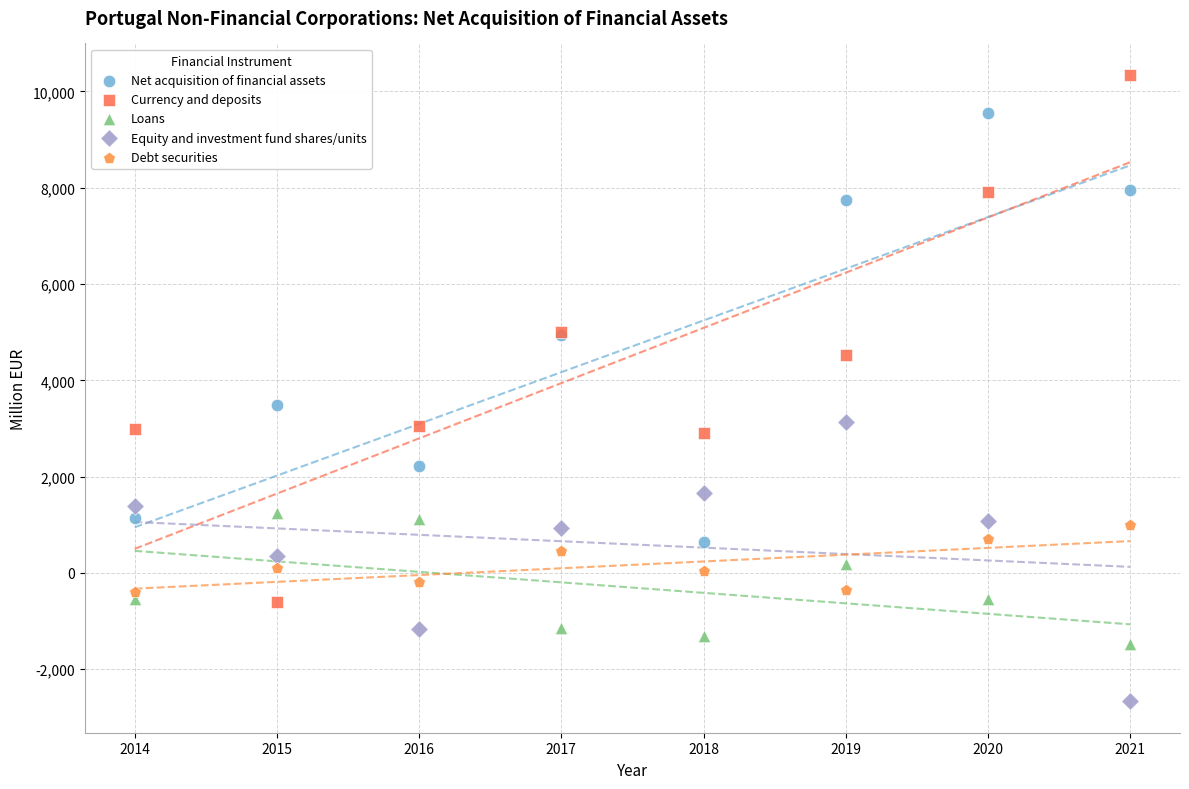

What are all the series names shown in the legend?

Net acquisition of financial assets, Currency and deposits, Loans, Equity and investment fund shares/units, Debt securities